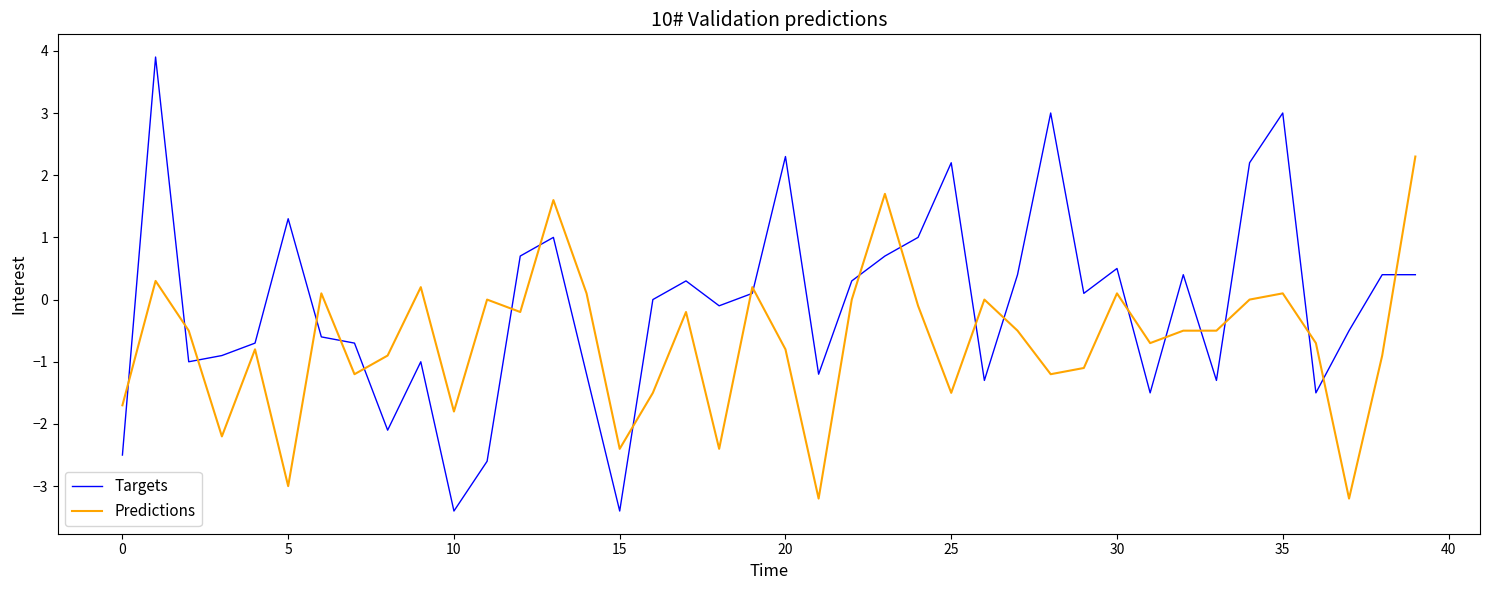

True or false: Predictions and Targets intersect in this chart.

True